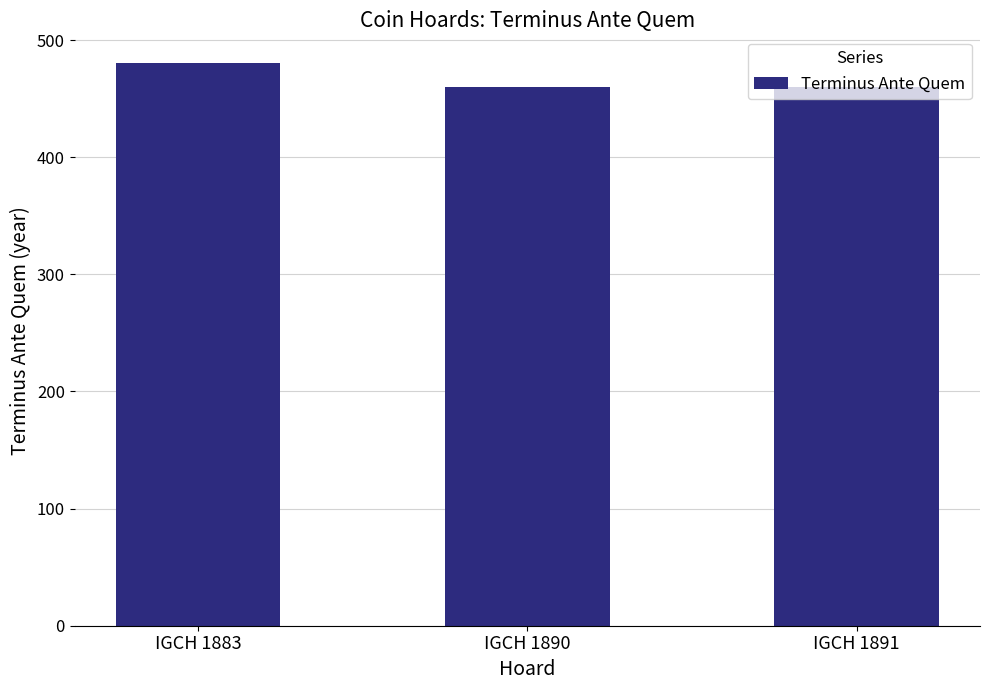

Reading left to right, list all the values displayed in this chart.

IGCH 1883=480	IGCH 1890=460	IGCH 1891=460